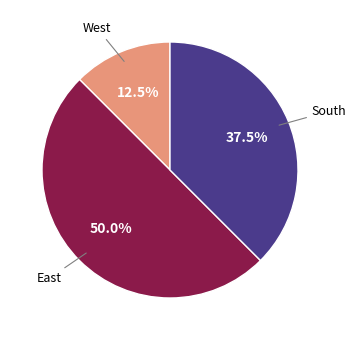

Is West the majority of the pie?

No